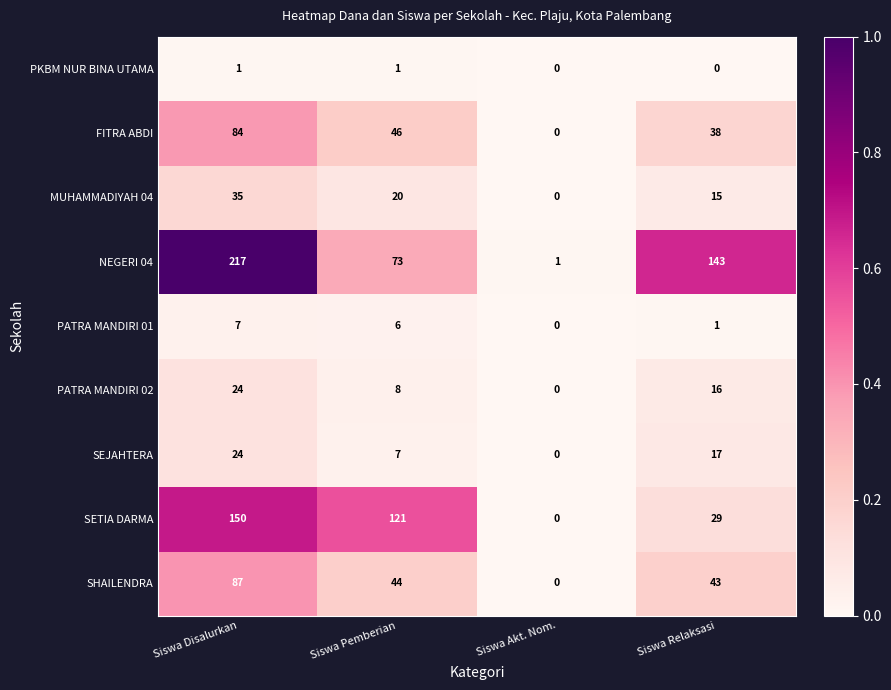

How many categories are shown in the chart?

4